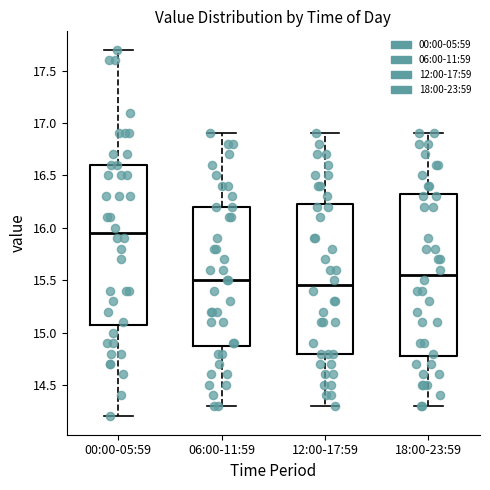

Which box has the lowest median line?

12:00-17:59